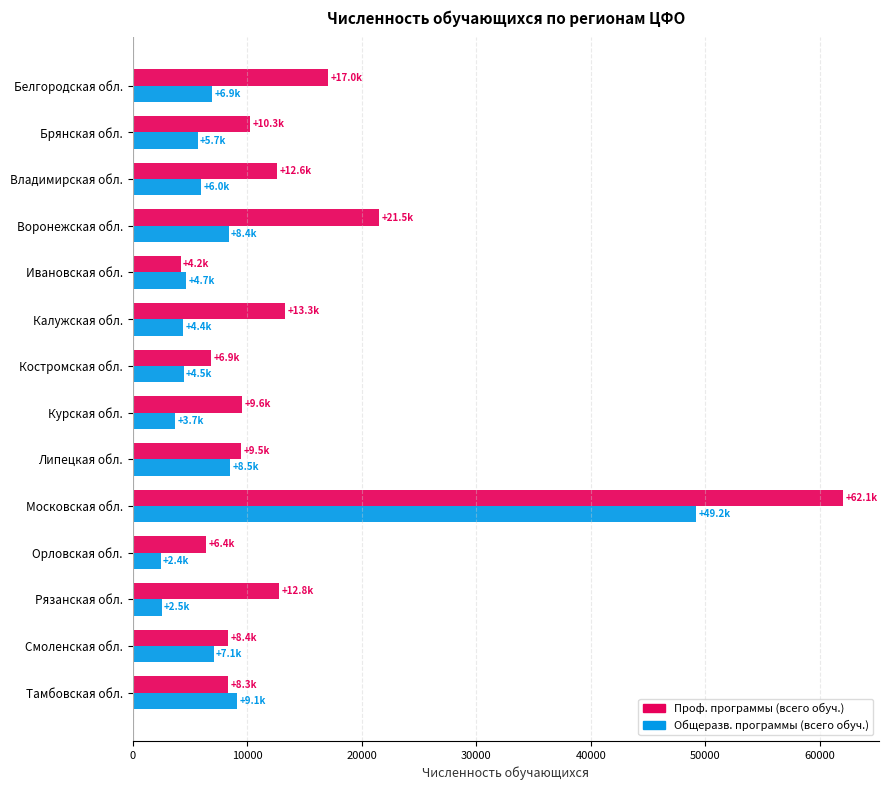

List the series in order of their peak value, lowest first.

Общеразв. программы (всего обуч.), Проф. программы (всего обуч.)